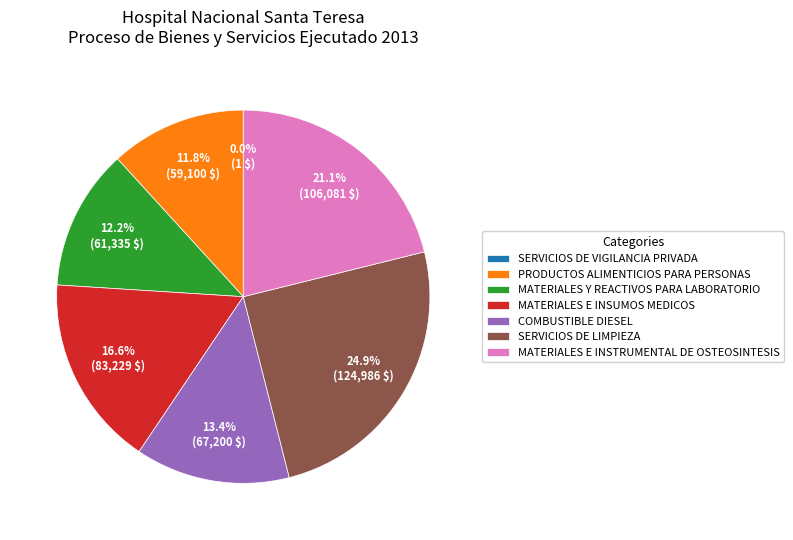

The COMBUSTIBLE DIESEL slice represents 2% of the pie. True or false?

False